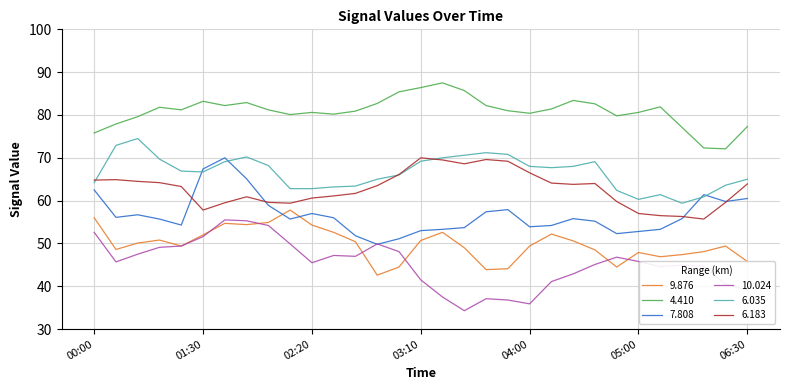

Count the number of data series in this chart.

6